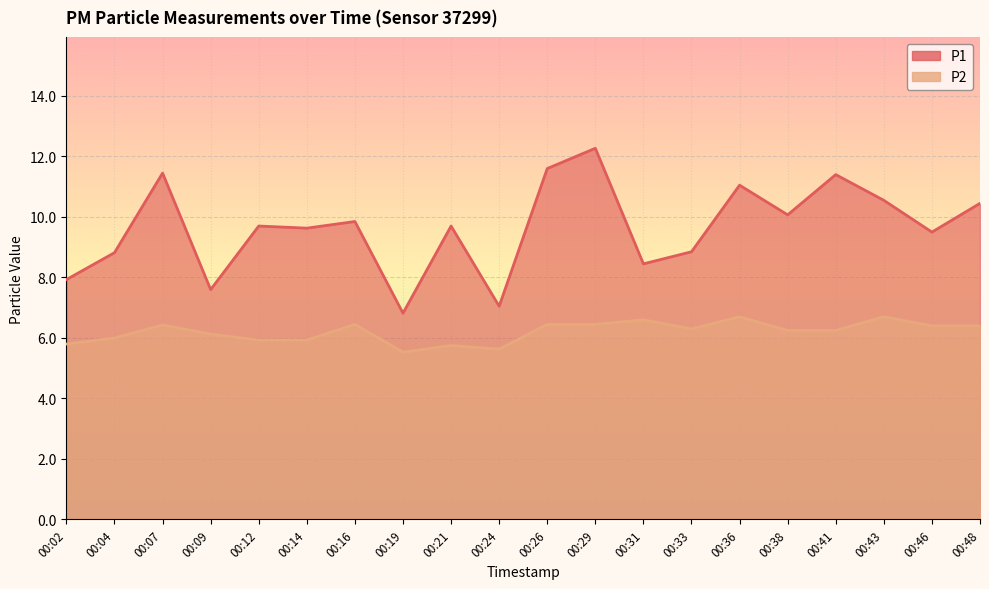

Reading right to left, list all the values displayed in this chart.

P1: 00:48=10.4	00:46=9.5	00:43=10.6	00:41=11.4	00:38=10.1	00:36=11.1	00:33=8.8	00:31=8.4	00:29=12.3	00:26=11.6	00:24=7.0	00:21=9.7	00:19=6.8	00:16=9.8	00:14=9.6	00:12=9.7	00:09=7.6	00:07=11.4	00:04=8.8	00:02=7.9
P2: 00:48=6.4	00:46=6.4	00:43=6.7	00:41=6.2	00:38=6.2	00:36=6.7	00:33=6.3	00:31=6.6	00:29=6.5	00:26=6.5	00:24=5.6	00:21=5.8	00:19=5.5	00:16=6.5	00:14=5.9	00:12=5.9	00:09=6.1	00:07=6.4	00:04=6.0	00:02=5.8